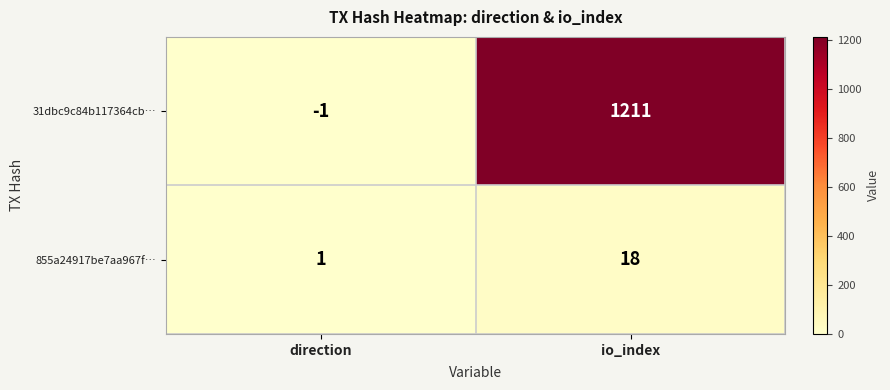

Reading right to left, extract all data points from this chart.

31dbc9c84b117364cb…: 1211	-1
855a24917be7aa967f…: 18	1